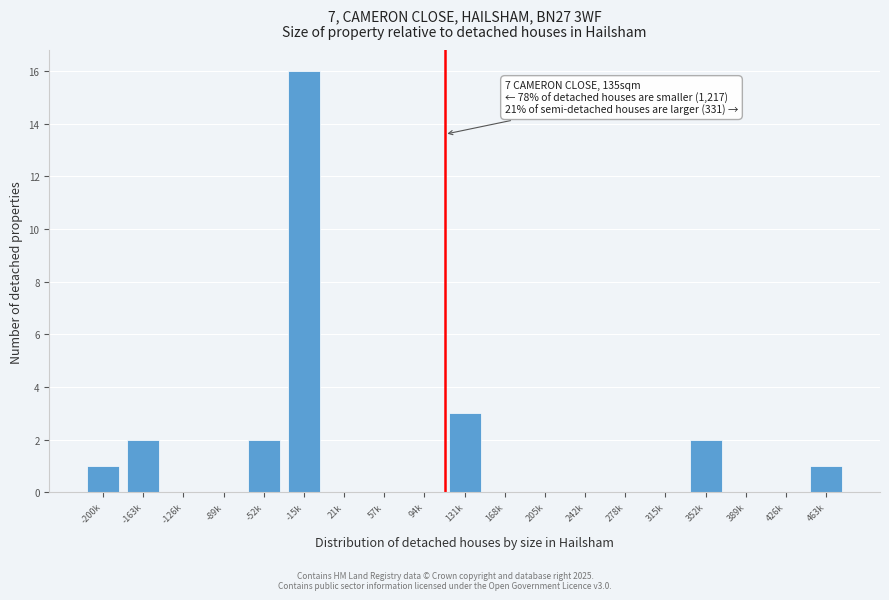

Reading left to right, extract all data points from this chart.

-200k=1	-163k=2	-126k=0	-89k=0	-52k=2	-15k=16	21k=0	57k=0	94k=0	131k=3	168k=0	205k=0	242k=0	278k=0	315k=0	352k=2	389k=0	426k=0	463k=1